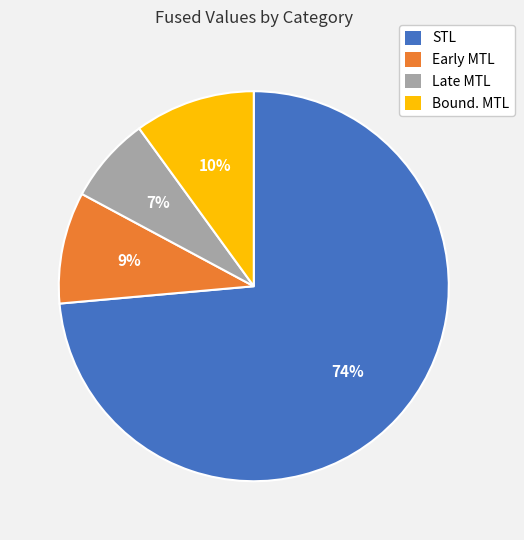

To the nearest percent, what is the combined percentage of Bound. MTL and Late MTL?

17%